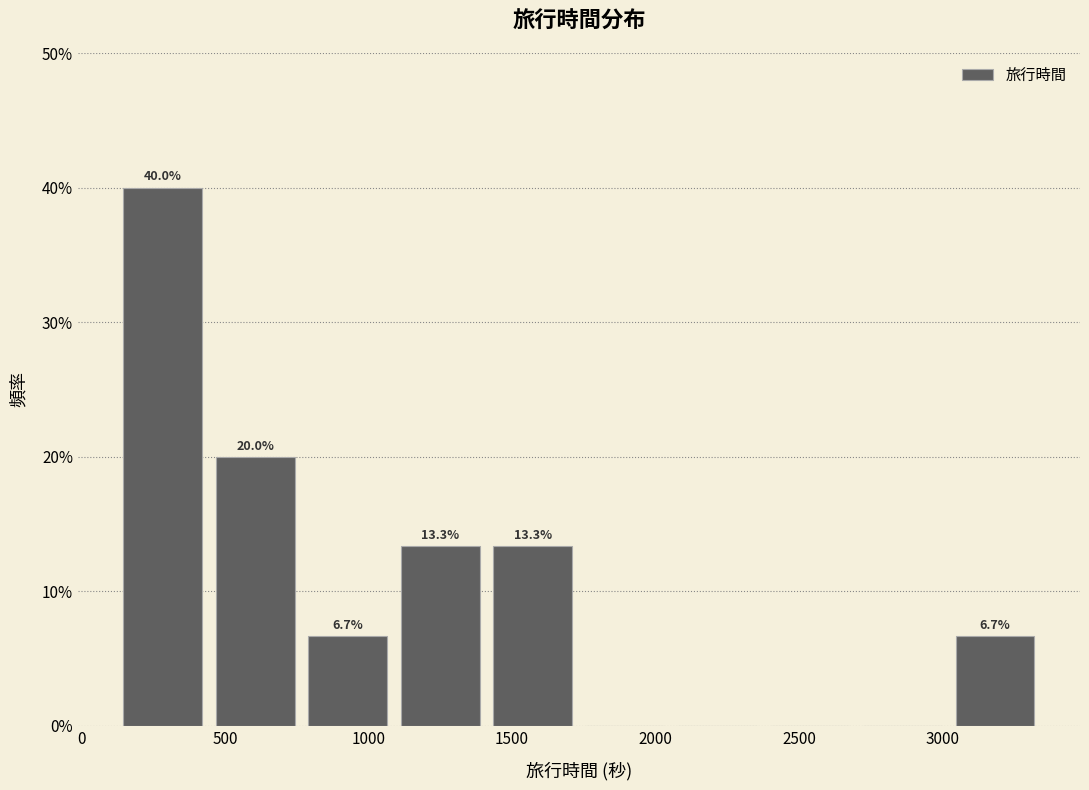

Which range on the x-axis has the tallest bar?

100 to 450